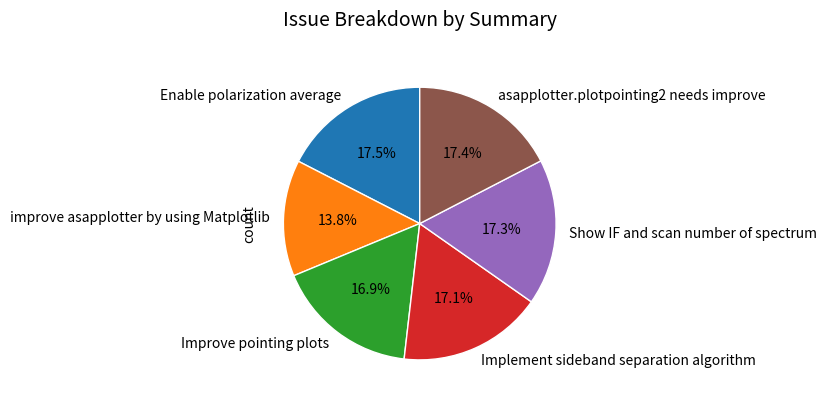

To the nearest percent, what is the difference between the asapplotter.plotpointing2 needs improve and improve asapplotter by using Matplotlib slice percentages?

4%